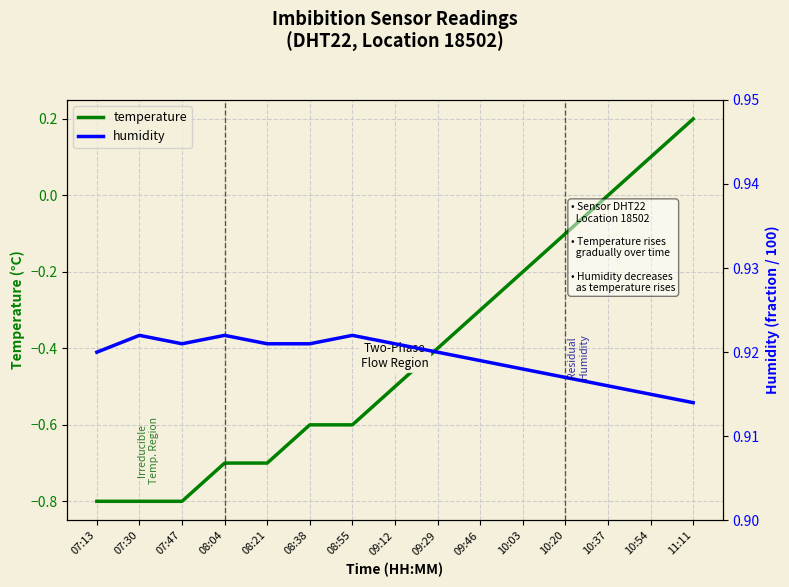

How many humidity values are between 0 and 1?

15